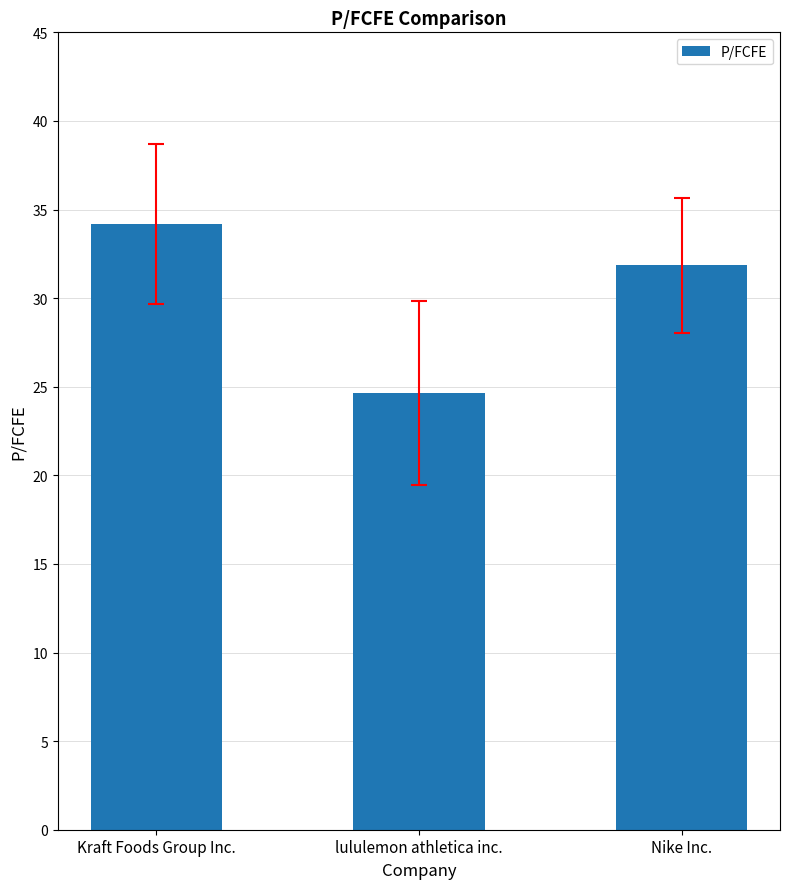

How many data points are above 31?

2